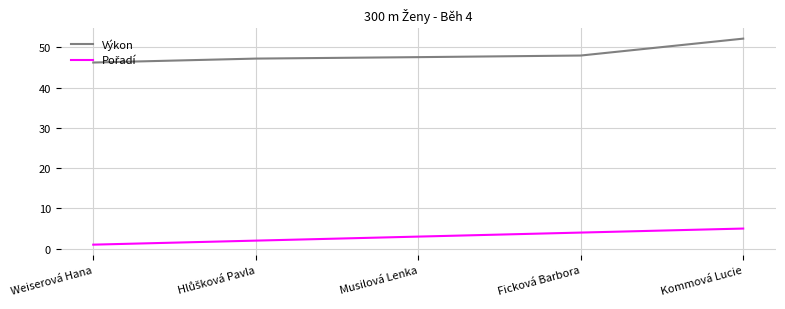

Which series has the widest spread of values?

Výkon